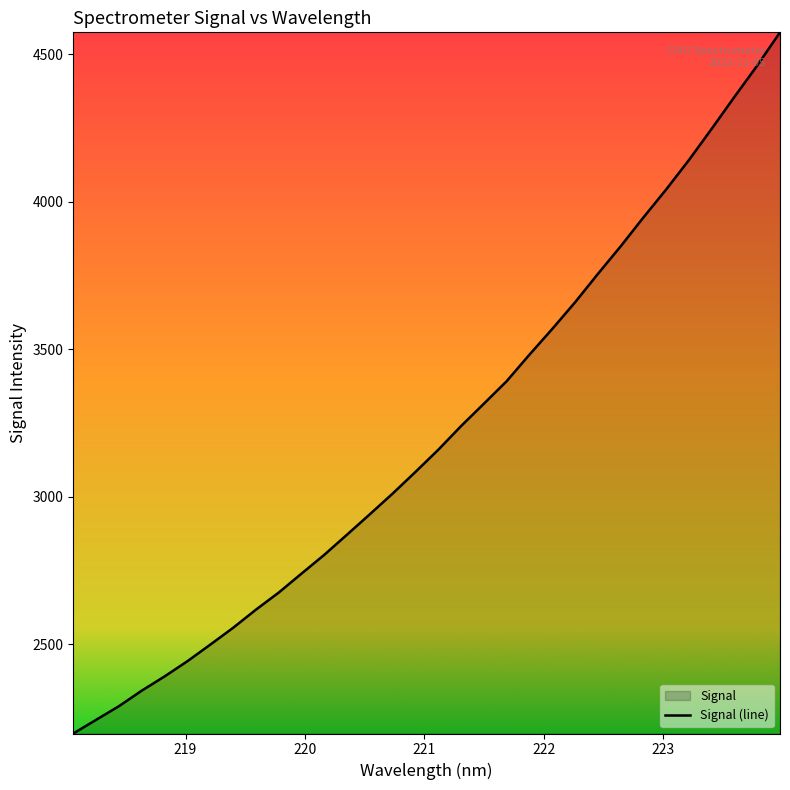

What is the minimum value shown in the chart?

2197.3